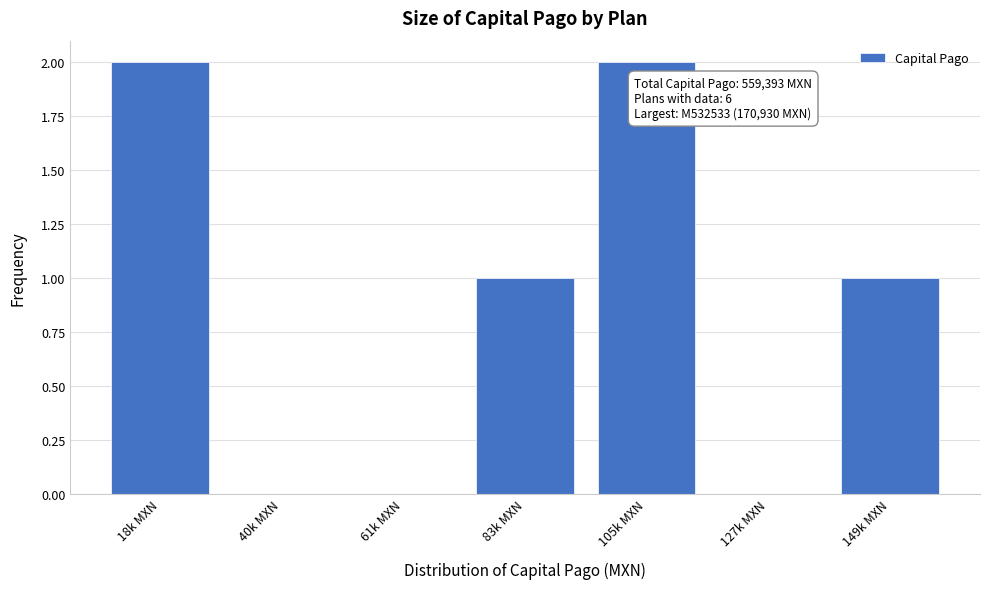

Reading left to right, transcribe all the data shown in this chart.

18k MXN=2	40k MXN=0	61k MXN=0	83k MXN=1	105k MXN=2	127k MXN=0	149k MXN=1